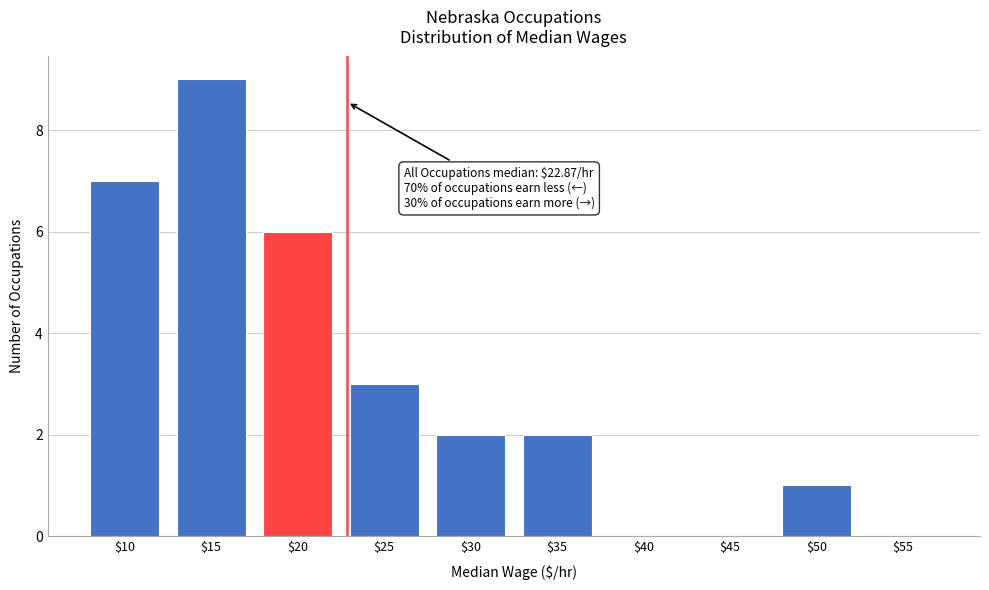

What is the greatest value displayed?

9